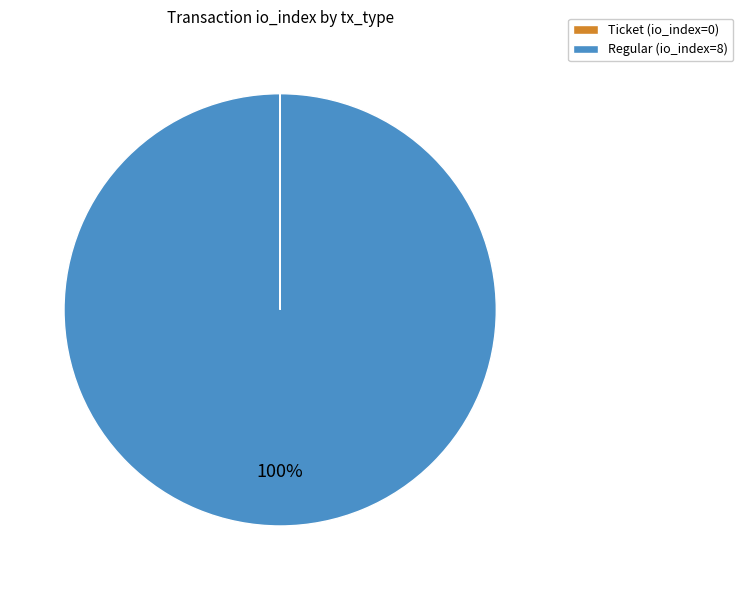

What is the majority slice?

Regular